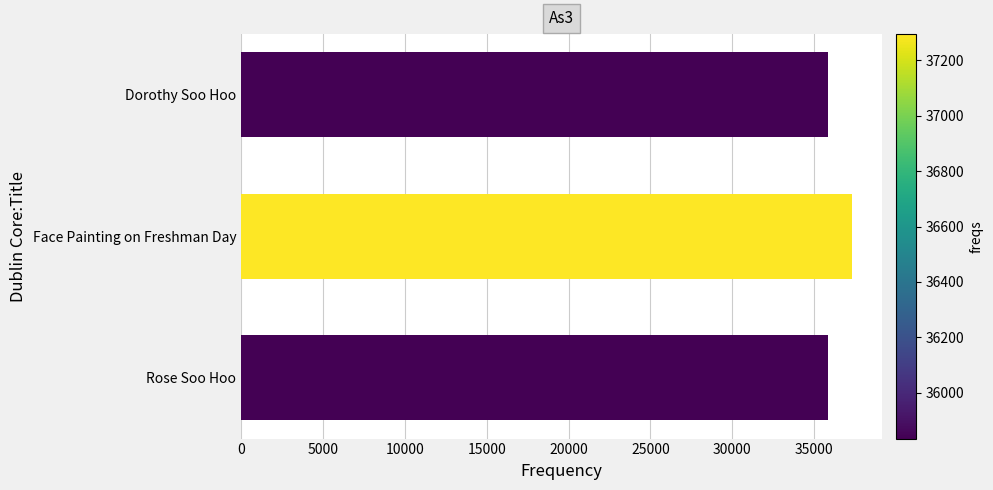

What is the ratio of the value at Rose Soo Hoo to the value at Face Painting on Freshman Day?

1.0